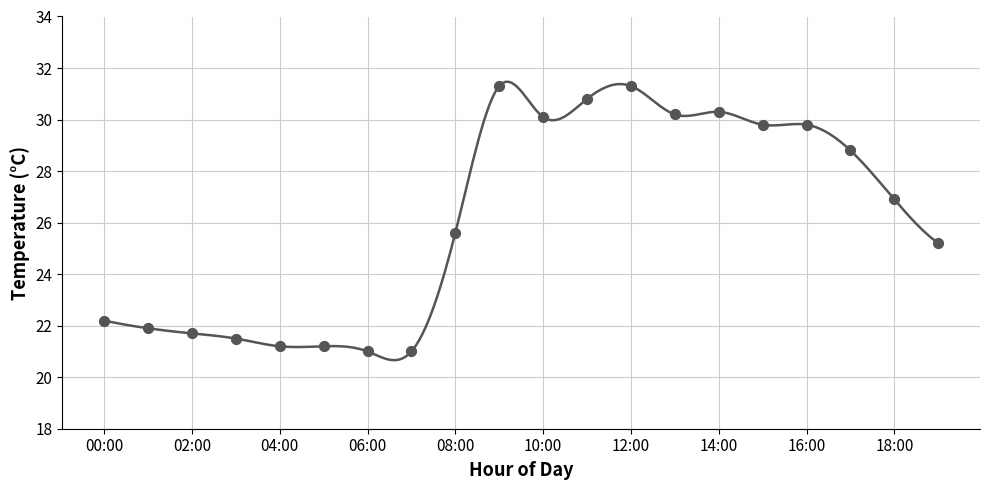

Between 14:00 and 10:00, which is larger?

14:00